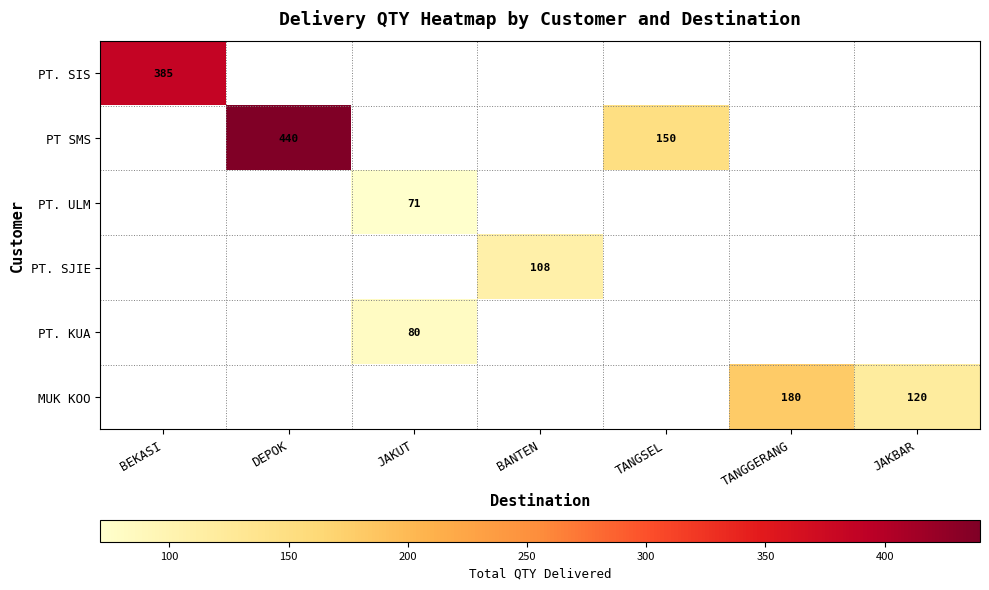

What is the maximum value shown in the chart?

440.0